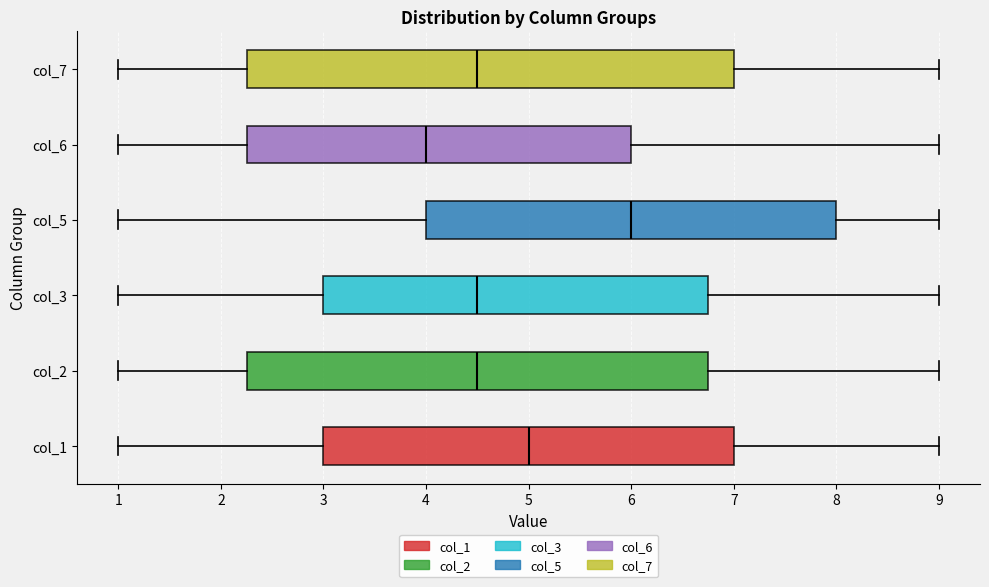

Reading bottom to top, transcribe this box plot: for each box, give where its median line is, the range the box spans, and where its two whiskers end, as read against the x-axis. The values are not printed on the chart, so give them approximately, as read against the axis.

col_1: median 5.0, box 3.0 to 7.0, whiskers 1.0 to 9.0
col_2: median 4.5, box 2.3 to 6.8, whiskers 1.0 to 9.0
col_3: median 4.5, box 3.0 to 6.8, whiskers 1.0 to 9.0
col_5: median 6.0, box 4.0 to 8.0, whiskers 1.0 to 9.0
col_6: median 4.0, box 2.3 to 6.0, whiskers 1.0 to 9.0
col_7: median 4.5, box 2.3 to 7.0, whiskers 1.0 to 9.0